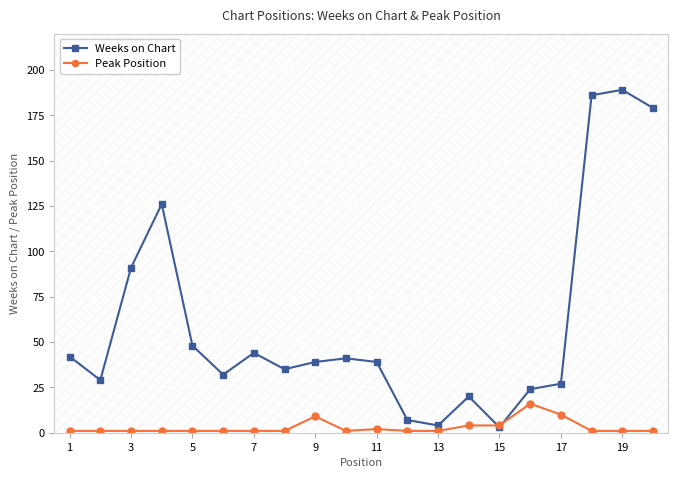

Is it true that Peak Position equals 9 at 9?

True